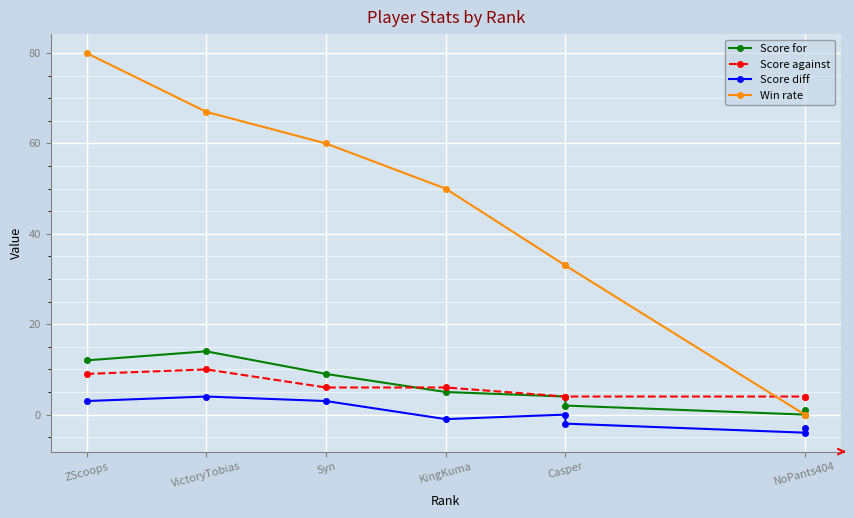

In Score diff, how many points are higher than both neighbors (excluding endpoints)?

2